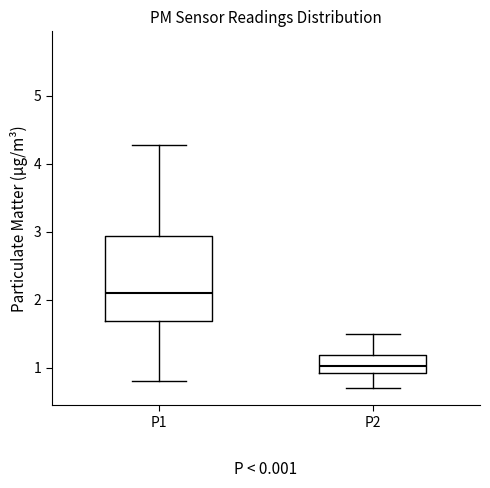

Where does the lower whisker of the box for P2 end on the y-axis? The values are not printed on the chart, so give them approximately, as read against the axis.

0.7